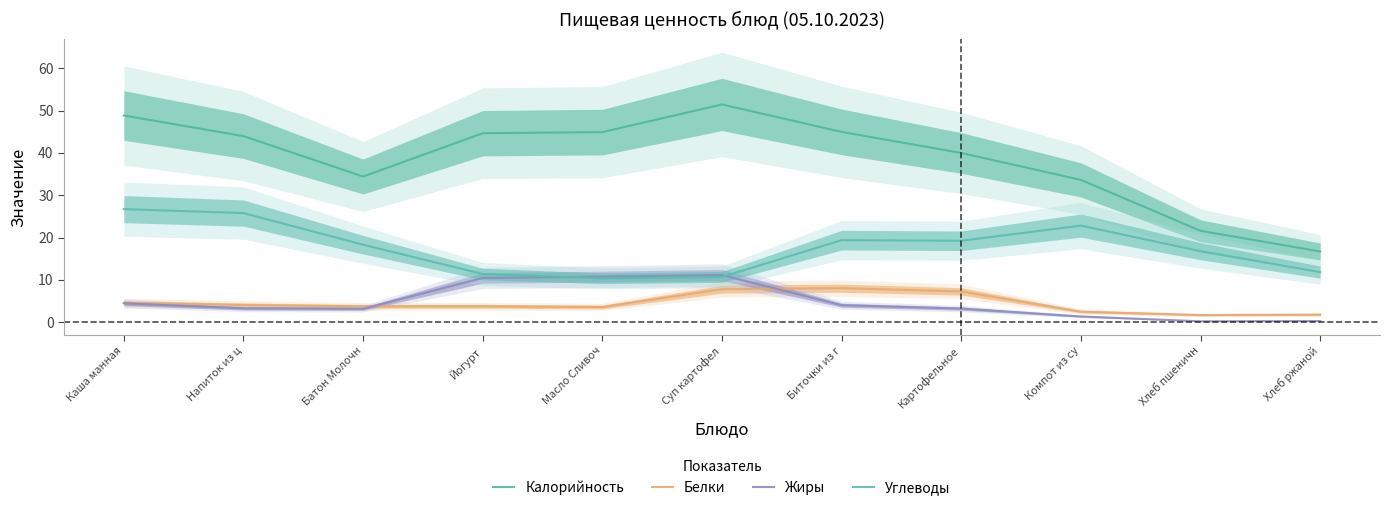

Where is the first local minimum for Углеводы?

Масло Сливоч